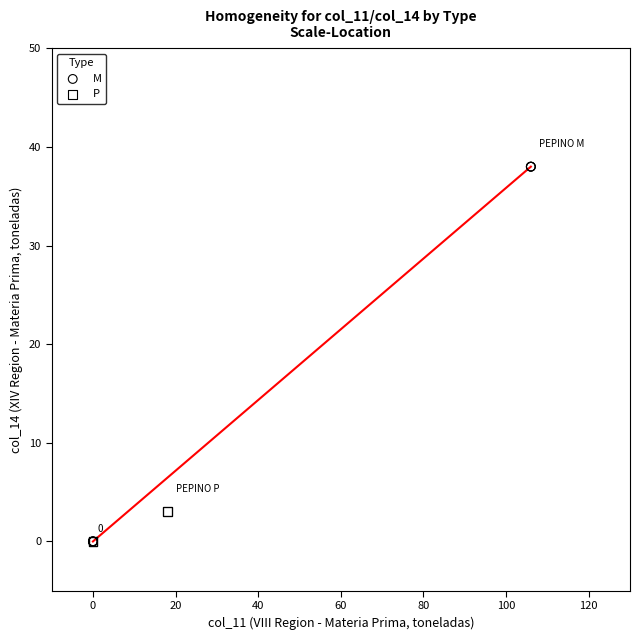

Which series has the widest spread of Y values?

M